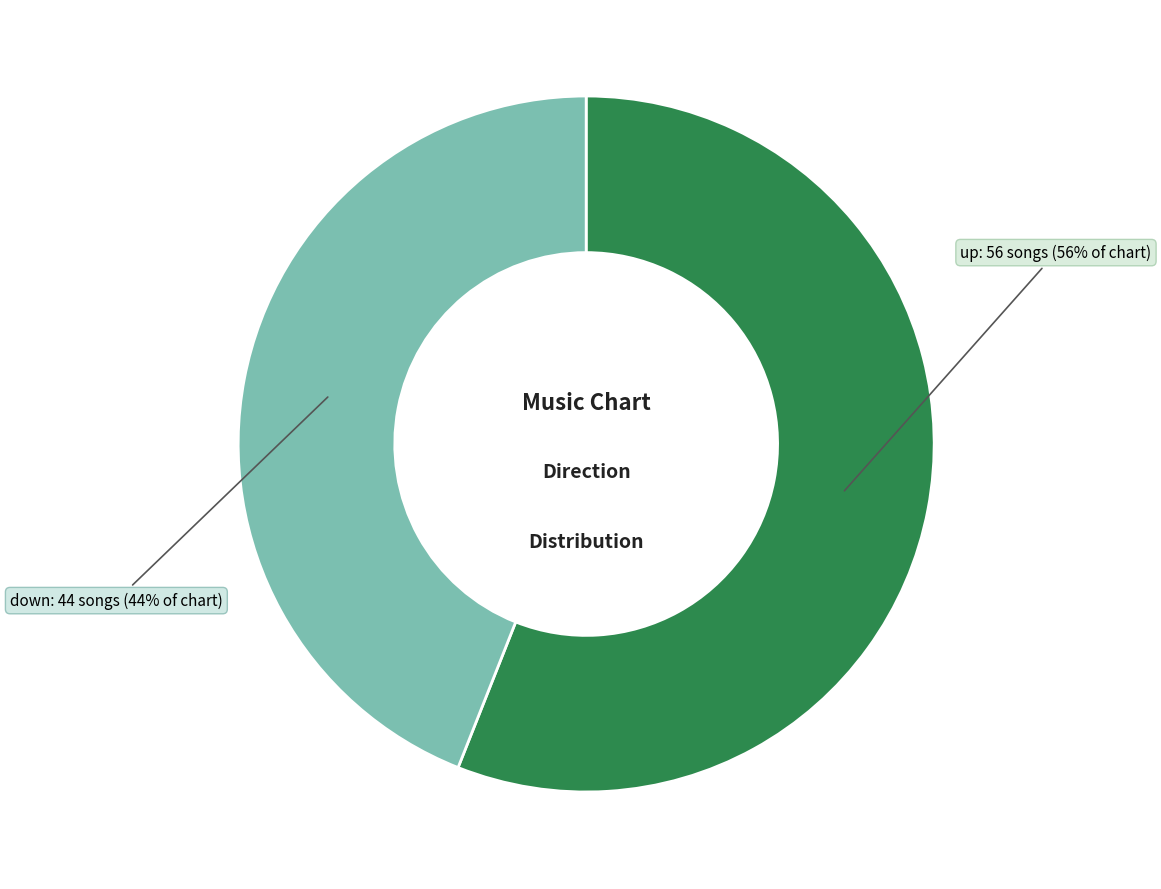

Is there any slice that represents more than half of the pie?

Yes